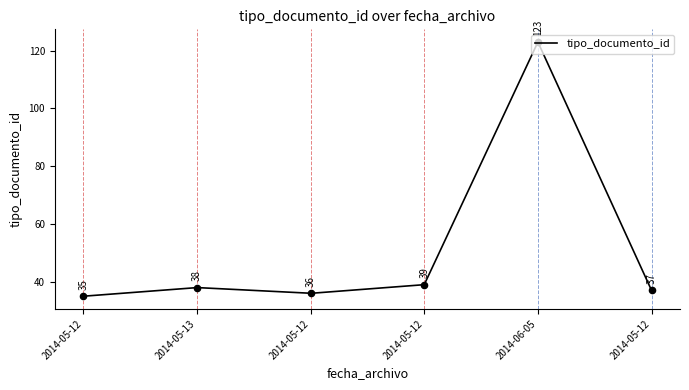

What is the ratio of the value at 2014-05-12 to the value at 2014-05-12?

1.0